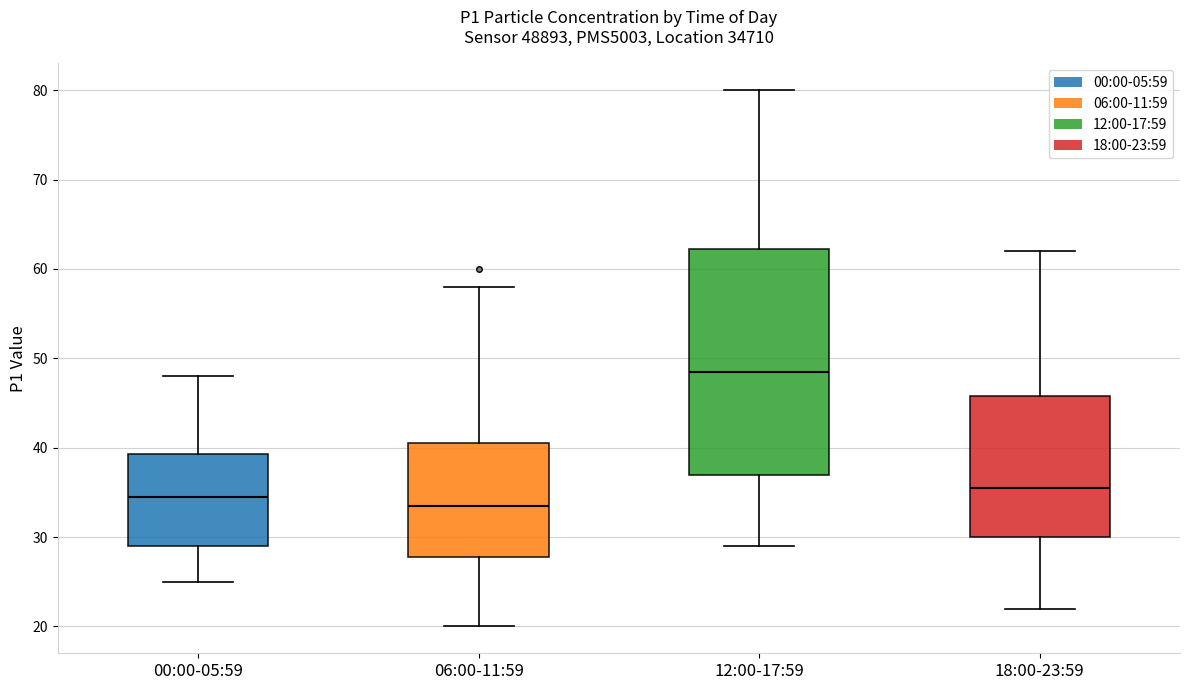

Which box has the highest median line?

12:00-17:59